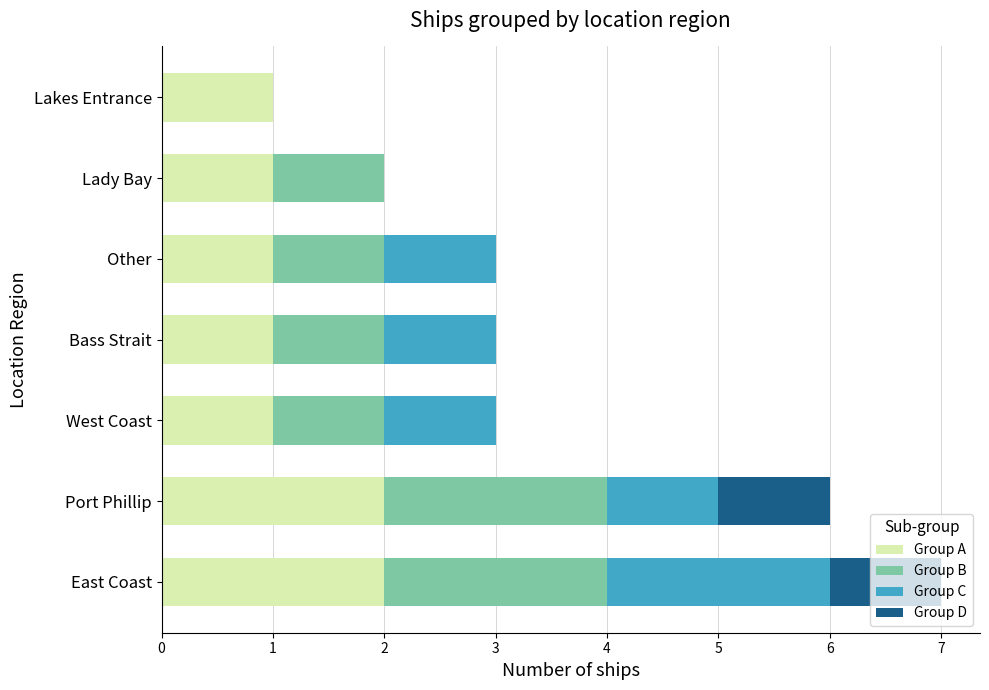

The value of Group A at Lakes Entrance is 1. True or false?

True